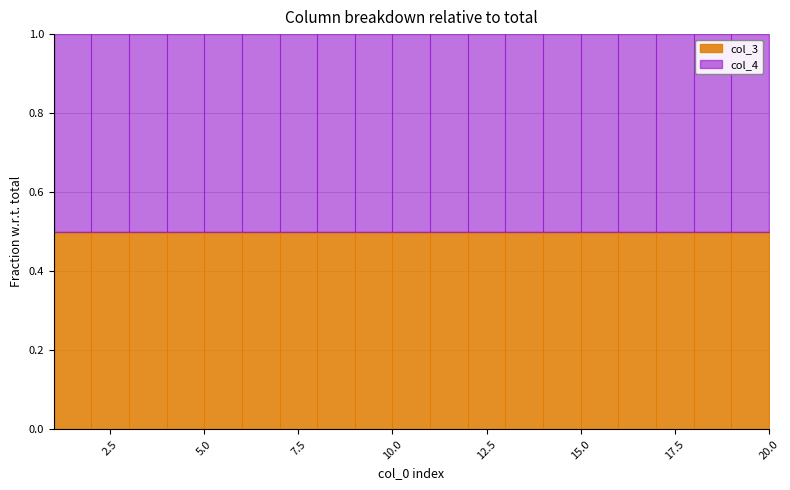

How many values in the col_4 series are below 11?

10